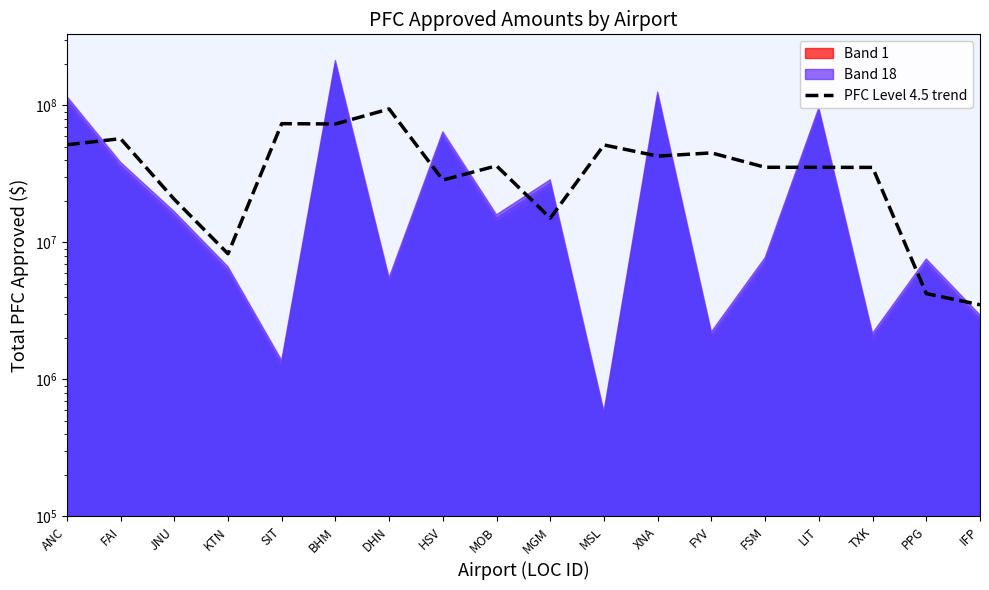

What is the label of the 15th point from the right?

KTN